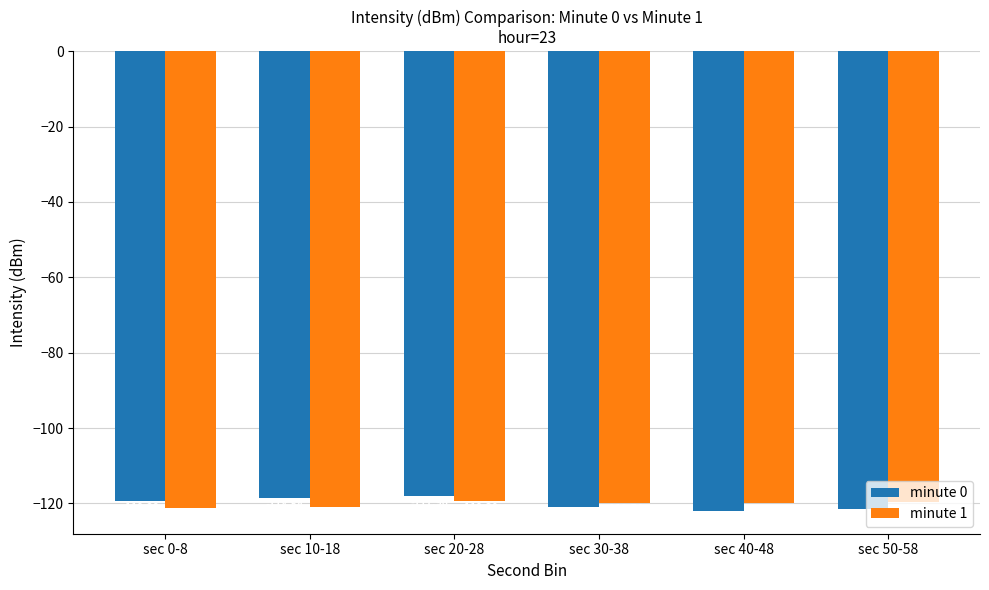

At which category is the sum across all series the highest?

sec 20-28